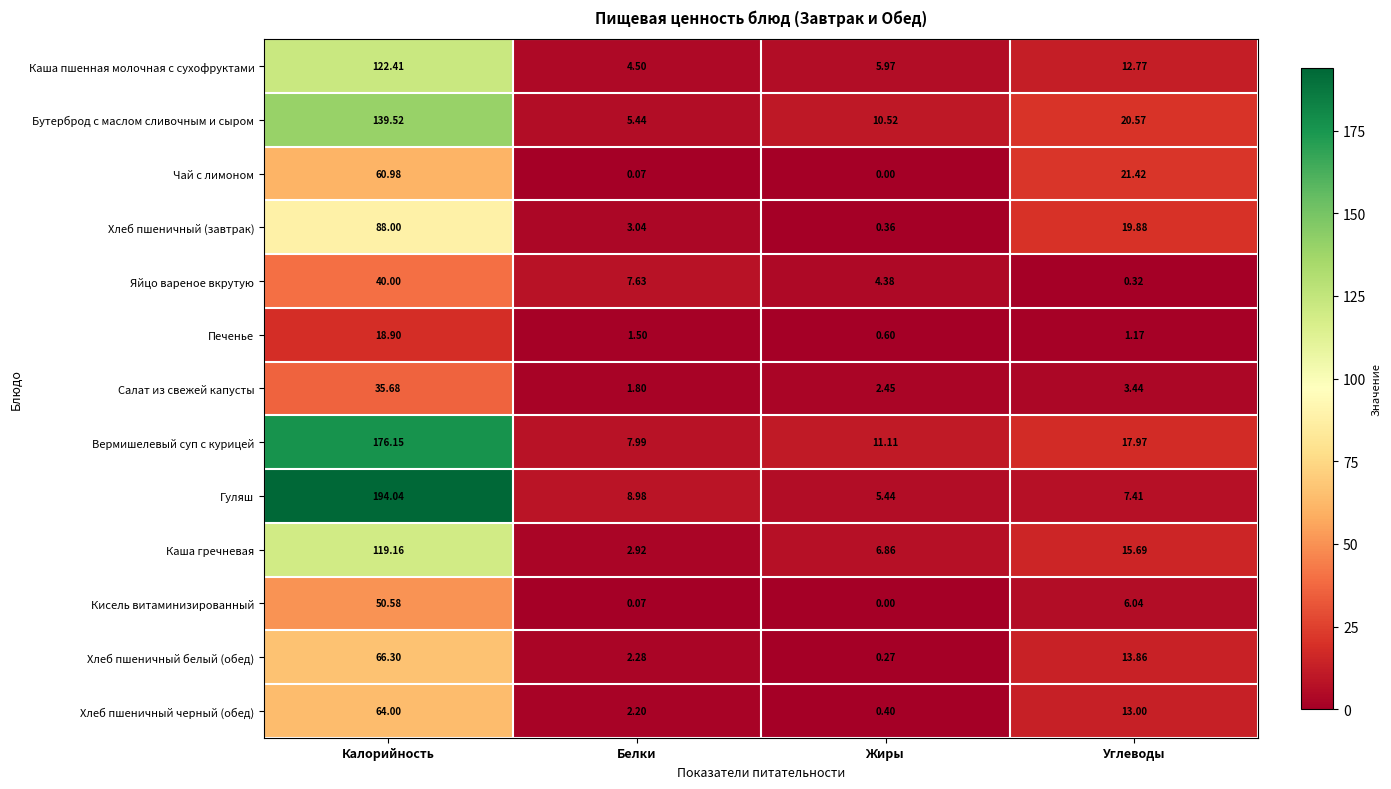

How many data points in Хлеб пшеничный черный (обед) are less than 13?

2